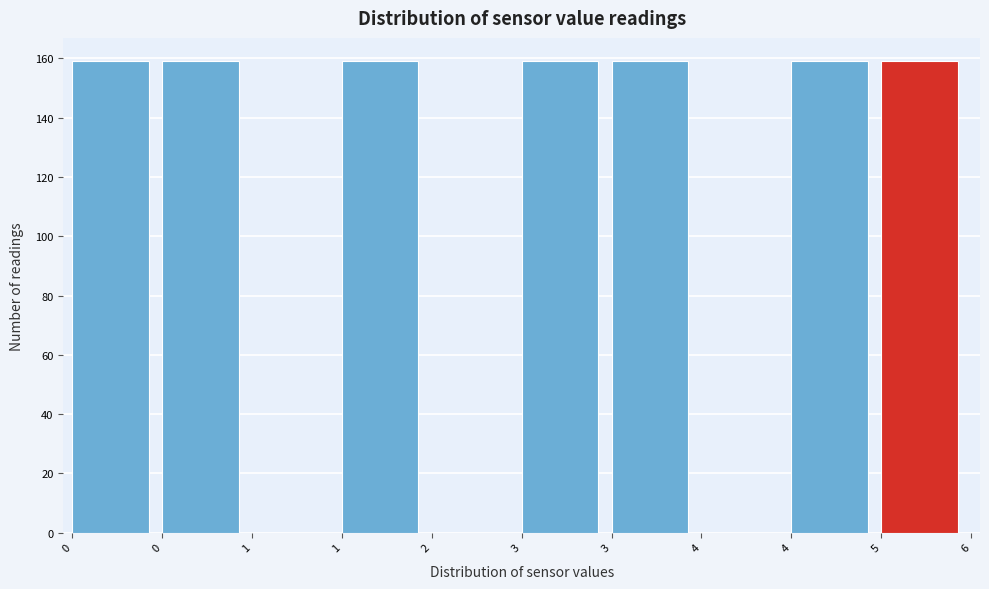

How many distinct data groups are displayed?

1